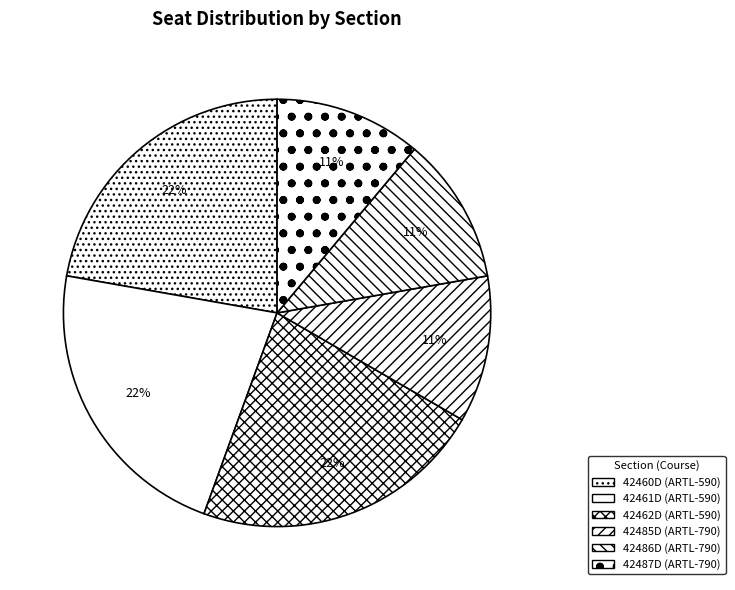

Count the number of slices in the pie.

6